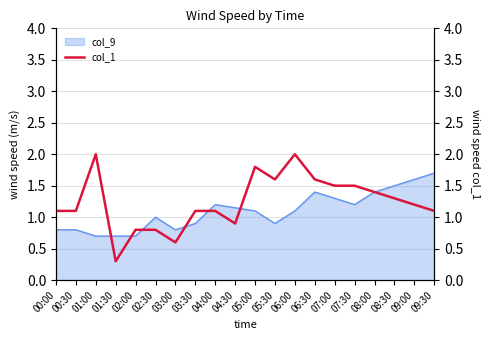

What is the difference between the second highest and minimum values?

1.7